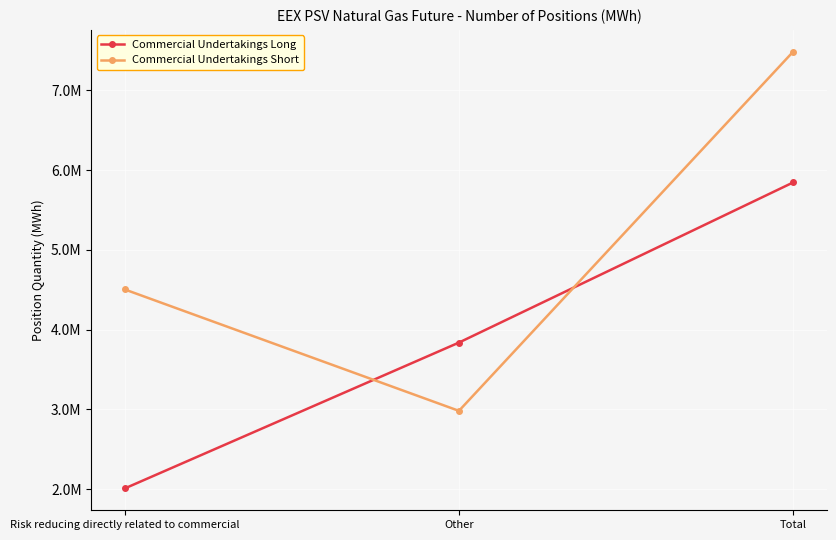

Is this an area chart (filled region under the line)?

No